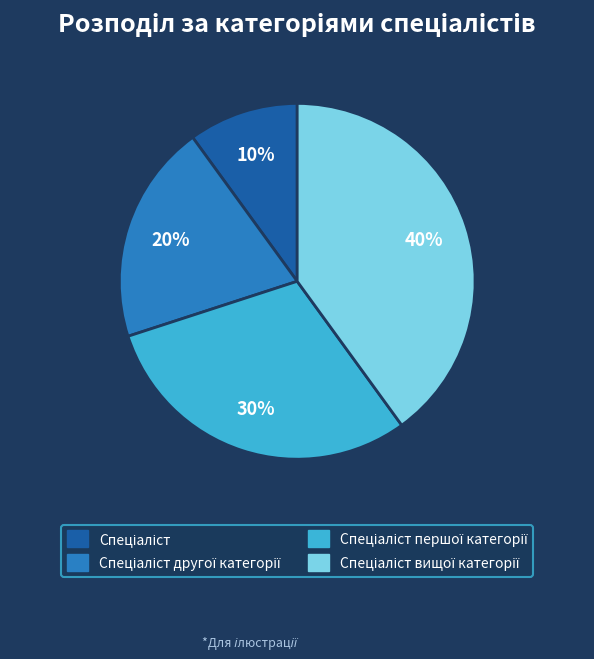

Does any single category account for the majority?

No